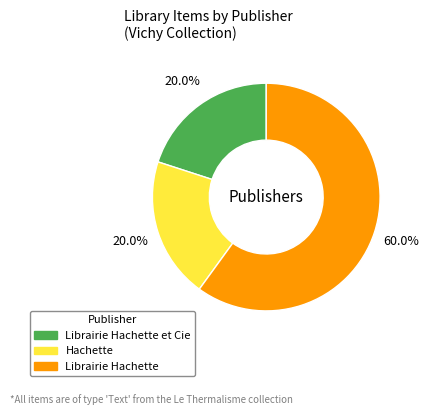

Approximately how many times larger is the value at Librairie Hachette et Cie compared to Hachette?

1.0